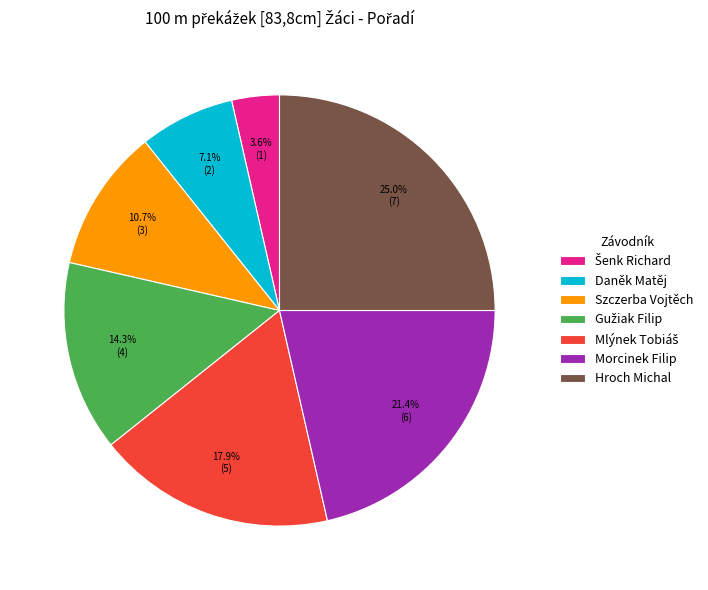

How much of the chart is everything except Hroch Michal?

75.0%